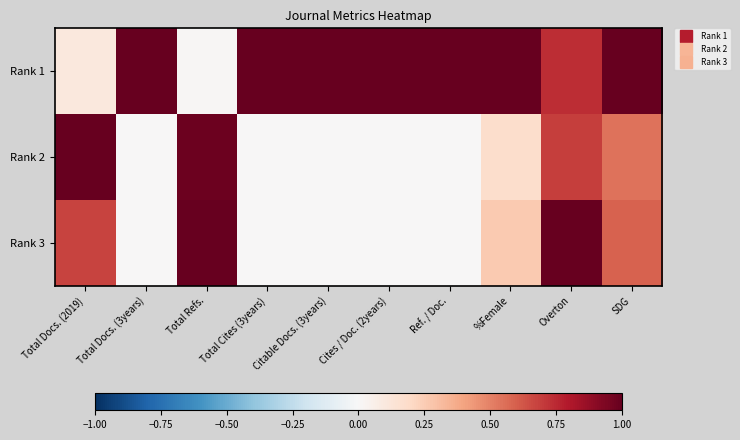

How many series are shown in this chart?

3